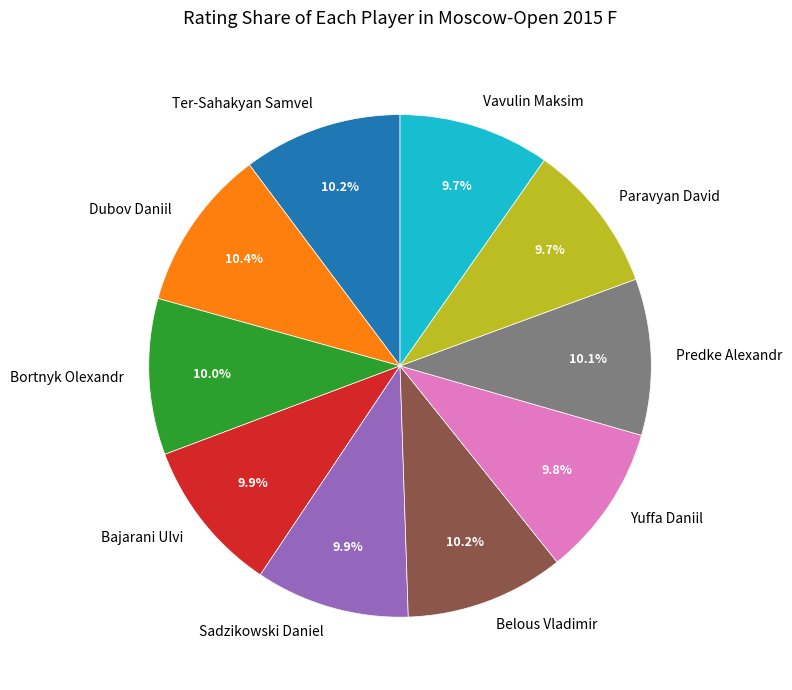

Does Sadzikowski Daniel account for over 50% of the chart?

No